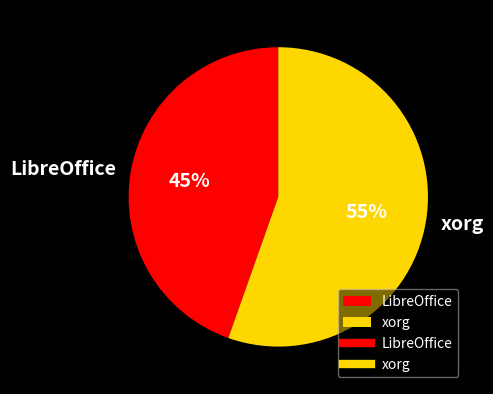

Between xorg and LibreOffice, which is larger?

xorg